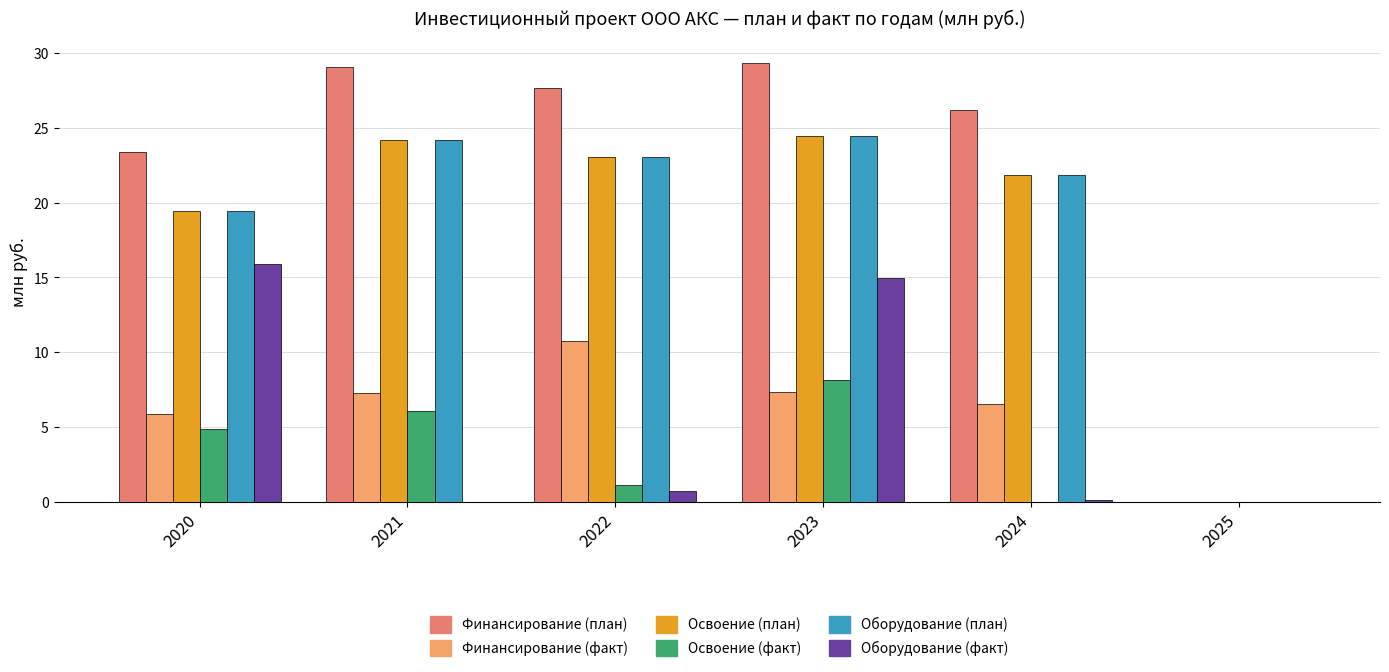

Between 2020 and 2023, which series saw the biggest shift?

Финансирование (план)